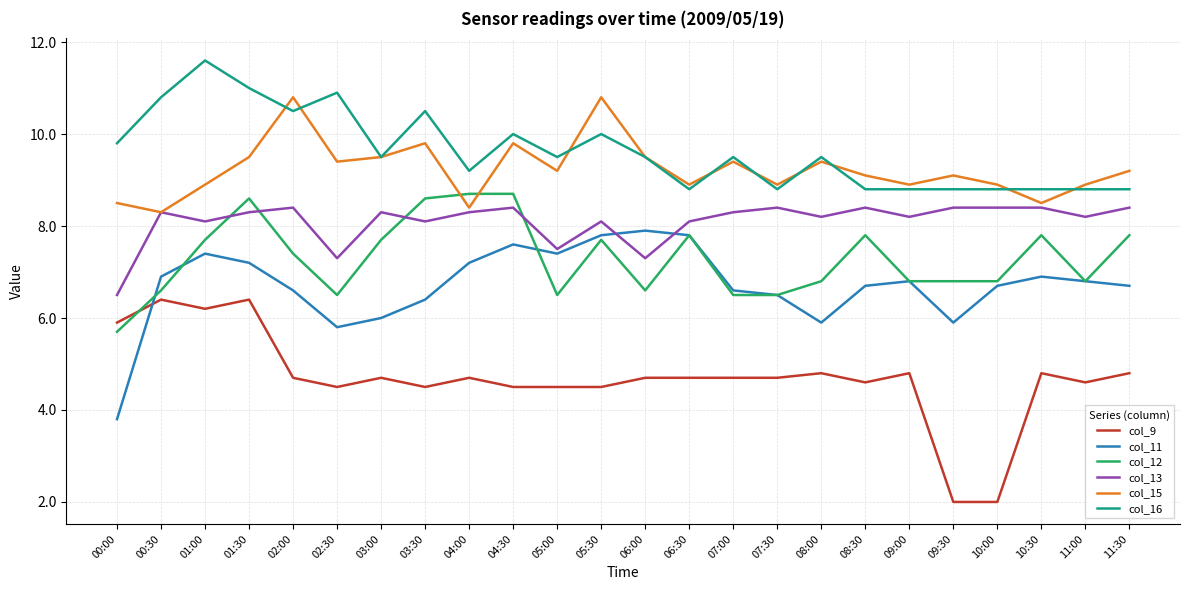

What position from the right is 02:00?

20